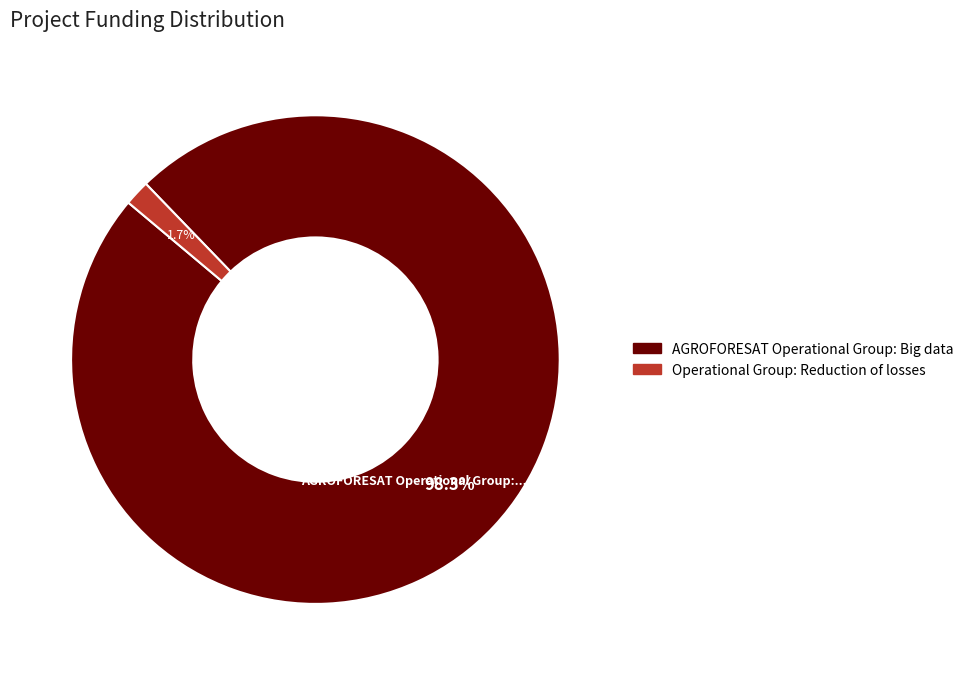

What is the majority slice?

AGROFORESAT Operational Group: Big data